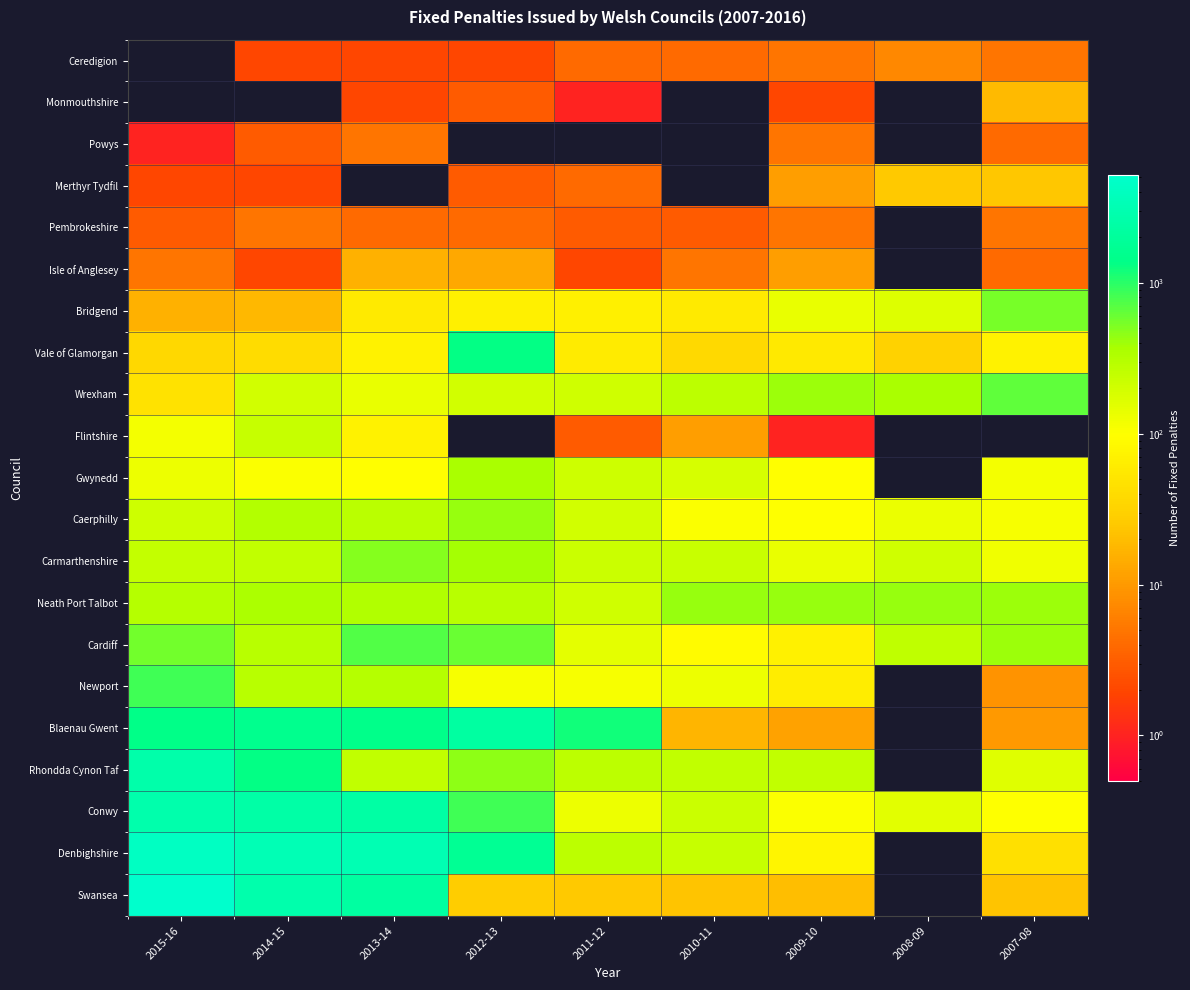

Reading left to right, what are all the values shown in this chart?

Ceredigion: 2015-16=0	2014-15=2	2013-14=2	2012-13=2	2011-12=4	2010-11=4	2009-10=5	2008-09=7	2007-08=5
Monmouthshire: 2015-16=0	2014-15=0	2013-14=2	2012-13=3	2011-12=1	2010-11=0	2009-10=2	2008-09=0	2007-08=19
Powys: 2015-16=1	2014-15=3	2013-14=5	2012-13=0	2011-12=0	2010-11=0	2009-10=5	2008-09=0	2007-08=4
Merthyr Tydfil: 2015-16=2	2014-15=2	2013-14=0	2012-13=3	2011-12=4	2010-11=0	2009-10=11	2008-09=25	2007-08=24
Pembrokeshire: 2015-16=3	2014-15=5	2013-14=4	2012-13=4	2011-12=3	2010-11=3	2009-10=5	2008-09=0	2007-08=5
Isle of Anglesey: 2015-16=5	2014-15=2	2013-14=16	2012-13=13	2011-12=2	2010-11=5	2009-10=11	2008-09=0	2007-08=4
Bridgend: 2015-16=16	2014-15=18	2013-14=59	2012-13=66	2011-12=66	2010-11=57	2009-10=137	2008-09=163	2007-08=552
Vale of Glamorgan: 2015-16=36	2014-15=41	2013-14=73	2012-13=1330	2011-12=60	2010-11=37	2009-10=56	2008-09=31	2007-08=73
Wrexham: 2015-16=47	2014-15=199	2013-14=137	2012-13=197	2011-12=204	2010-11=275	2009-10=412	2008-09=367	2007-08=654
Flintshire: 2015-16=117	2014-15=241	2013-14=73	2012-13=0	2011-12=3	2010-11=11	2009-10=1	2008-09=0	2007-08=0
Gwynedd: 2015-16=127	2014-15=102	2013-14=97	2012-13=360	2011-12=214	2010-11=185	2009-10=96	2008-09=0	2007-08=116
Caerphilly: 2015-16=210	2014-15=318	2013-14=286	2012-13=431	2011-12=195	2010-11=105	2009-10=101	2008-09=134	2007-08=111
Carmarthenshire: 2015-16=244	2014-15=256	2013-14=487	2012-13=381	2011-12=220	2010-11=227	2009-10=137	2008-09=204	2007-08=124
Neath Port Talbot: 2015-16=310	2014-15=355	2013-14=329	2012-13=290	2011-12=202	2010-11=428	2009-10=422	2008-09=431	2007-08=410
Cardiff: 2015-16=569	2014-15=300	2013-14=727	2012-13=612	2011-12=150	2010-11=88	2009-10=70	2008-09=269	2007-08=409
Newport: 2015-16=840	2014-15=298	2013-14=301	2012-13=110	2011-12=111	2010-11=127	2009-10=62	2008-09=0	2007-08=9
Blaenau Gwent: 2015-16=1410	2014-15=1545	2013-14=1440	2012-13=2262	2011-12=1198	2010-11=17	2009-10=12	2008-09=0	2007-08=10
Rhondda Cynon Taf: 2015-16=2655	2014-15=1339	2013-14=254	2012-13=460	2011-12=278	2010-11=259	2009-10=259	2008-09=0	2007-08=160
Conwy: 2015-16=2746	2014-15=2512	2013-14=2359	2012-13=842	2011-12=130	2010-11=224	2009-10=105	2008-09=153	2007-08=98
Denbighshire: 2015-16=4294	2014-15=3371	2013-14=3168	2012-13=1730	2011-12=272	2010-11=238	2009-10=78	2008-09=0	2007-08=45
Swansea: 2015-16=5222	2014-15=2744	2013-14=2263	2012-13=27	2011-12=25	2010-11=23	2009-10=20	2008-09=0	2007-08=23